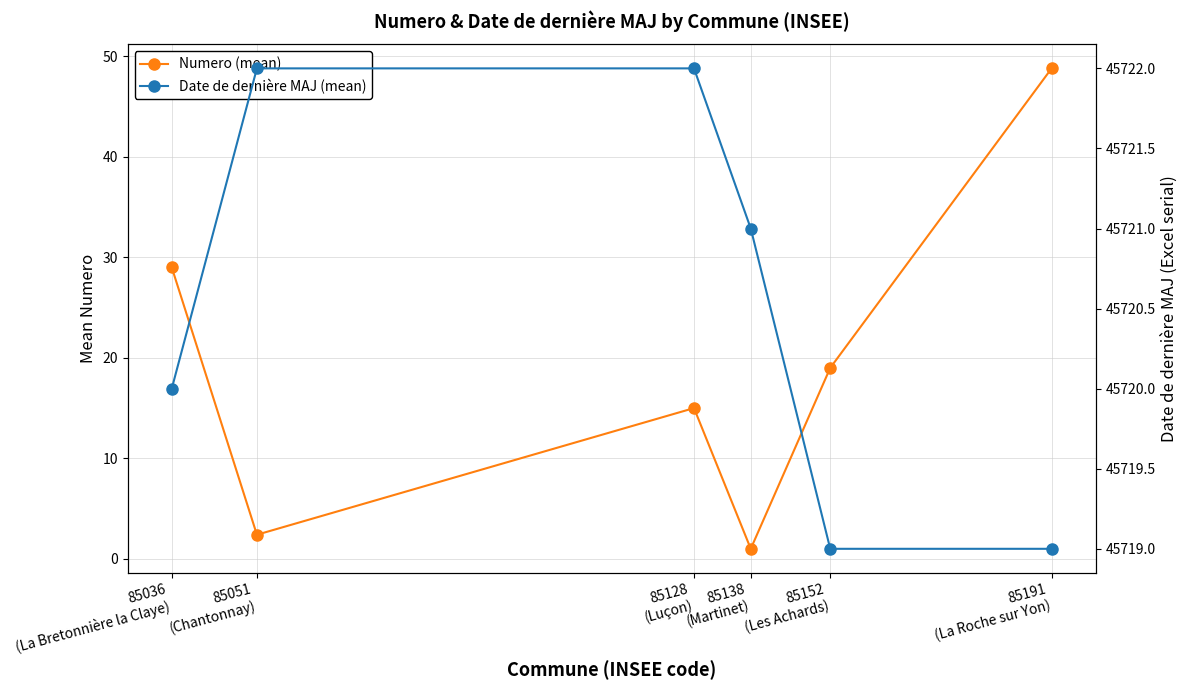

Which has a higher value, 85152
(Les Achards) or 85036
(La Bretonnière la Claye)?

85036
(La Bretonnière la Claye)